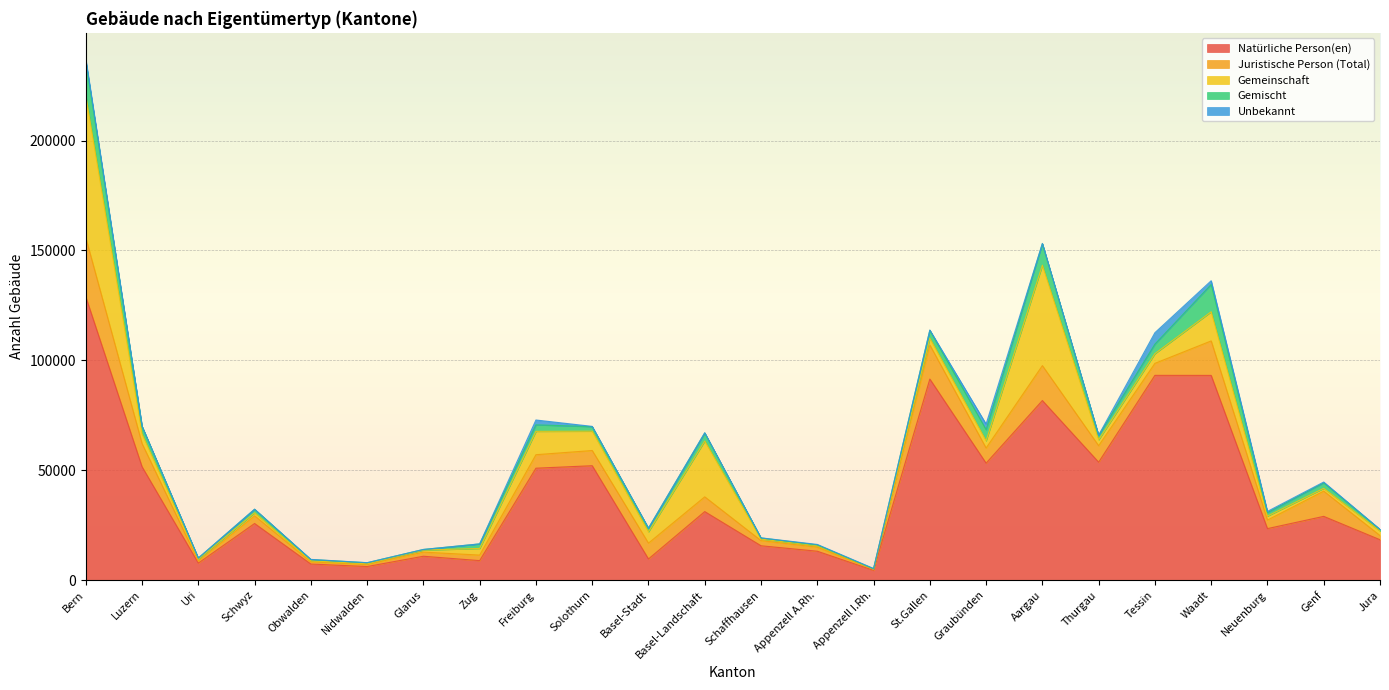

What are all the series names shown in the legend?

Natürliche Person(en), Juristische Person (Total), Gemeinschaft, Gemischt, Unbekannt